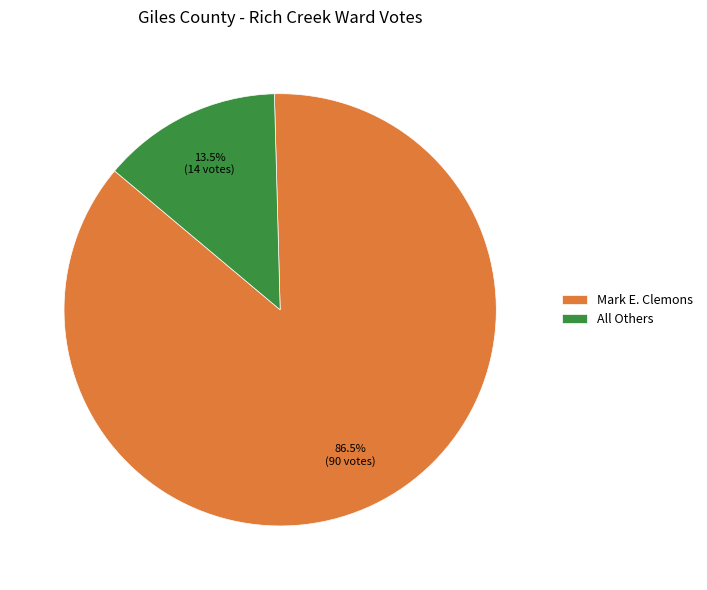

How many slices are in this pie chart?

2